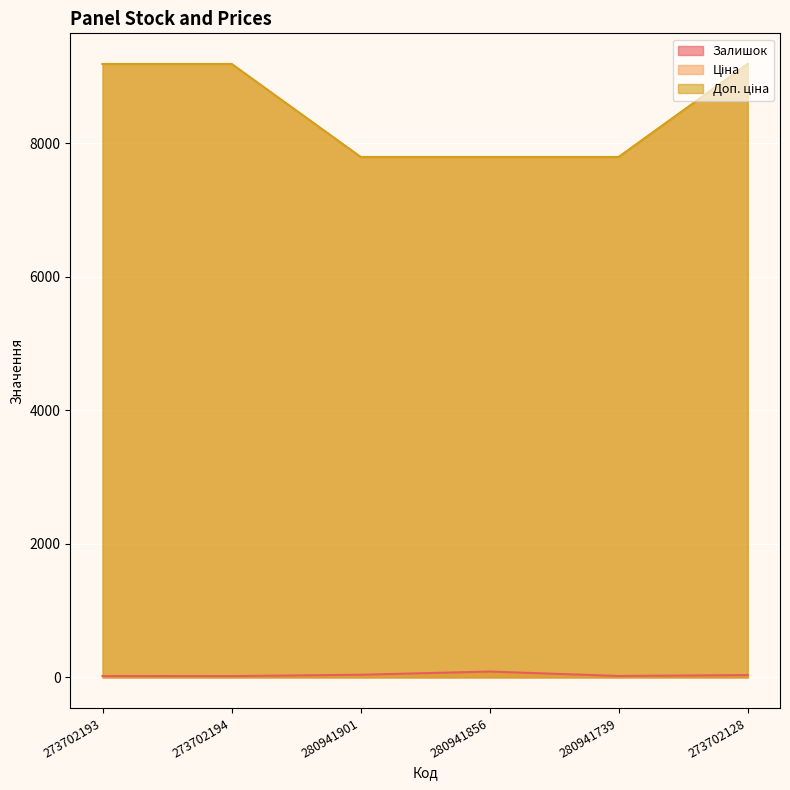

Is it true that Доп. ціна equals 13854.7 at 280941901?

False